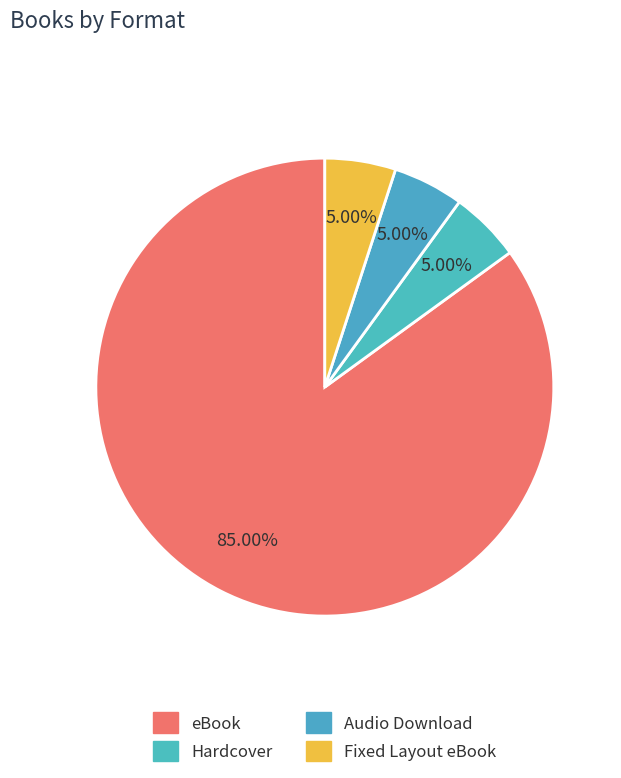

What percentage do Fixed Layout eBook and eBook together represent?

90.0%